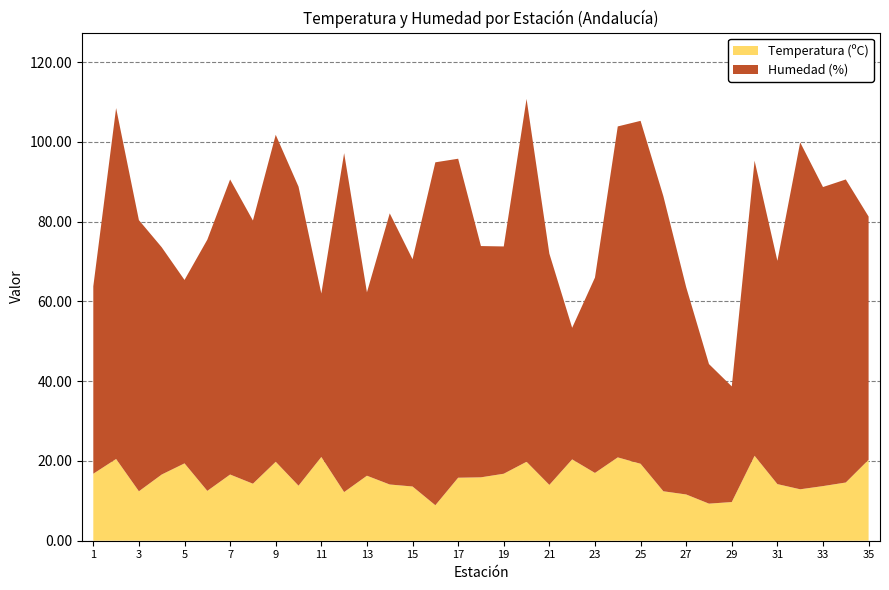

Reading left to right, list all the values displayed in this chart.

Temperatura: Abla=16.8	Adra=20.5	Aguilar de la Frontera=12.4	Alajar=16.6	Albox=19.4	Alcalá La Real=12.5	Algarrobo=16.6	Almadén de la Plata=14.3	Almería Aeropuerto=19.8	Almonte=13.8	Álora=21.0	Alosno=12.2	Alpandeire=16.3	Andújar=14.1	Antequera=13.6	Aroche=8.9	Ayamonte=15.8	Baeza=15.9	Bailén=16.8	Barbate=19.8	Baza=14.0	Benahavís=20.4	Benamejí=17.0	Cabo de Gata=20.9	Cádiz=19.3	Cala=12.4	Camarate=11.6	Camarate 2=9.3	Cañar=9.7	Carboneras=21.3	Cardeña=14.2	Carmona=12.9	Carrión=13.7	Cartaya=14.6	Castell de Ferro=20.3
Humedad: Abla=47.0	Adra=88.0	Aguilar de la Frontera=68.0	Alajar=57.0	Albox=46.0	Alcalá La Real=63.0	Algarrobo=74.0	Almadén de la Plata=66.0	Almería Aeropuerto=82.0	Almonte=75.0	Álora=41.0	Alosno=85.0	Alpandeire=46.0	Andújar=68.0	Antequera=57.0	Aroche=86.0	Ayamonte=80.0	Baeza=58.0	Bailén=57.0	Barbate=91.0	Baza=58.0	Benahavís=33.0	Benamejí=49.0	Cabo de Gata=83.0	Cádiz=86.0	Cala=74.0	Camarate=52.0	Camarate 2=35.0	Cañar=29.0	Carboneras=74.0	Cardeña=56.0	Carmona=87.0	Carrión=75.0	Cartaya=76.0	Castell de Ferro=61.0